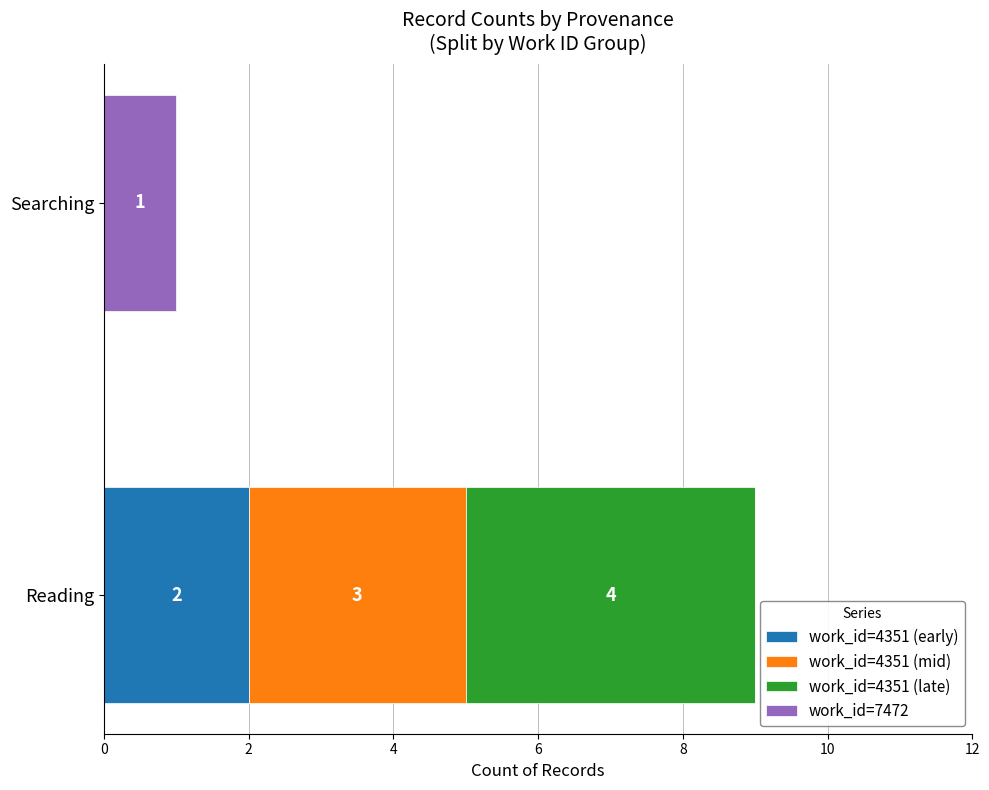

The work_id=4351 (early) series shows 1 at Searching. True or false?

False